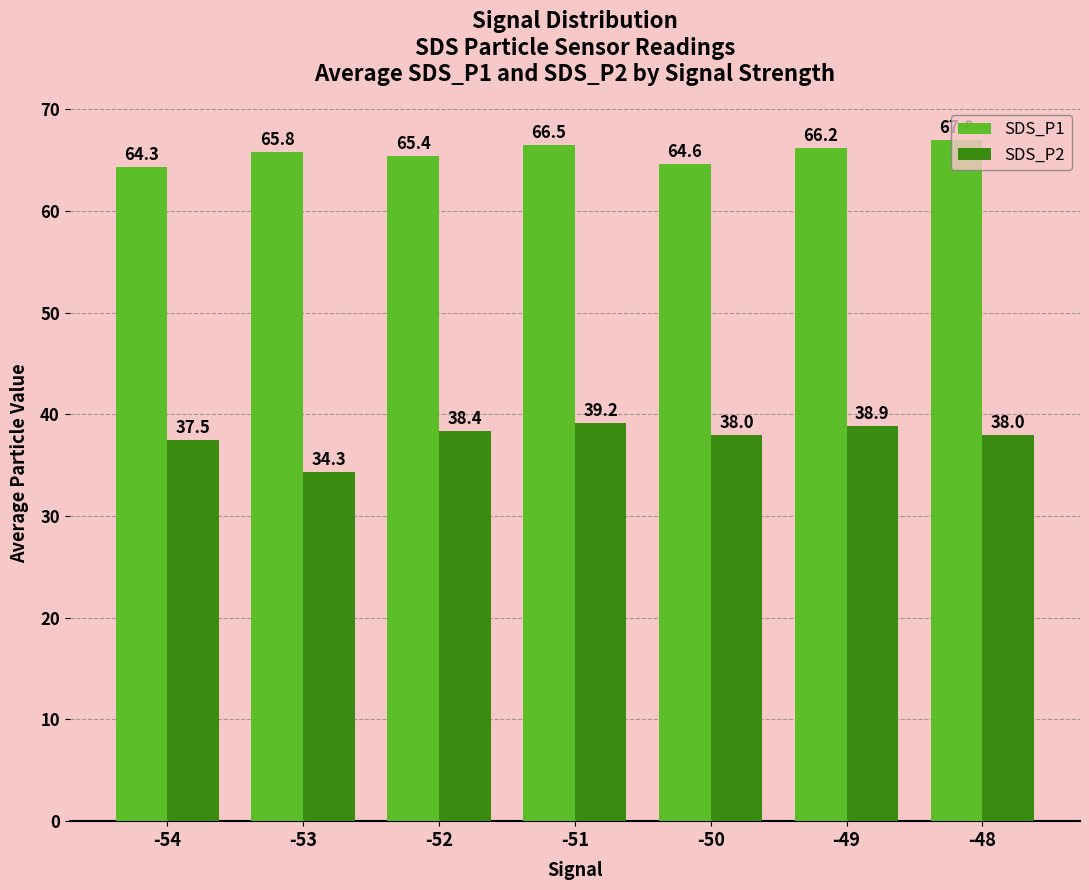

What is the lowest value of the SDS_P1 series?

64.3